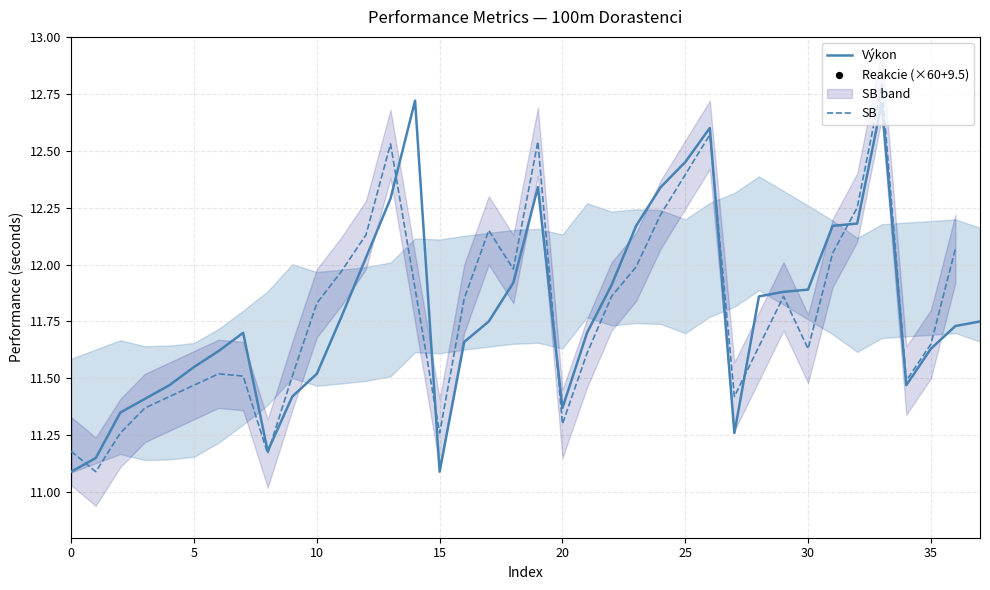

Which series has the widest spread of Y values?

Reakcie